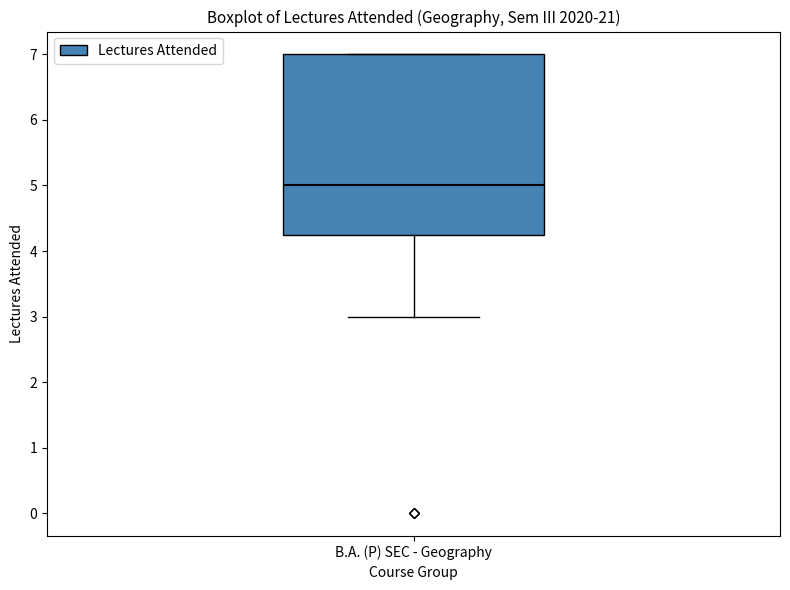

Transcribe this box plot: give where the median line is, the range the box spans, and where the two whiskers end, as read against the y-axis. The values are not printed on the chart, so give them approximately, as read against the axis.

median 5.0, box 4.3 to 7.0, whiskers 3.0 to 7.0